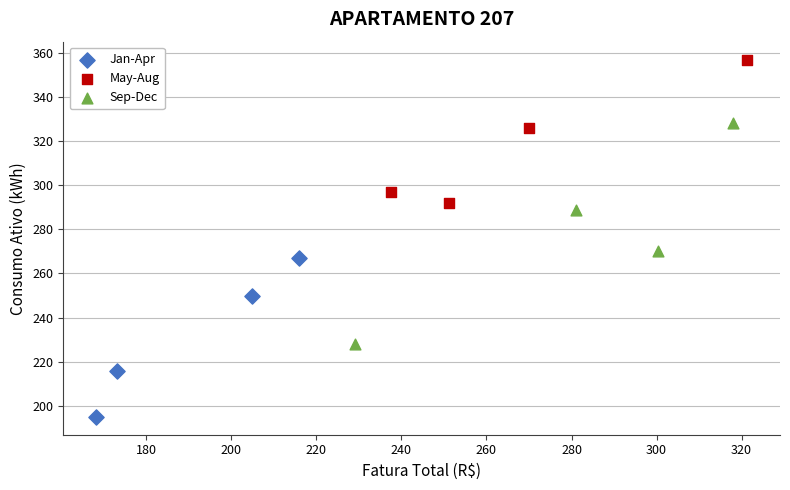

Which series reaches the minimum Y coordinate?

Jan-Apr